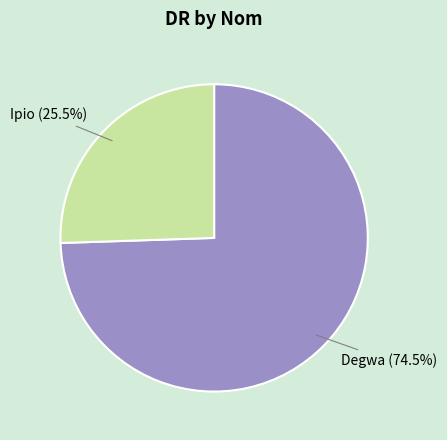

To the nearest percent, what is the difference between the largest and smallest slice percentages?

49%